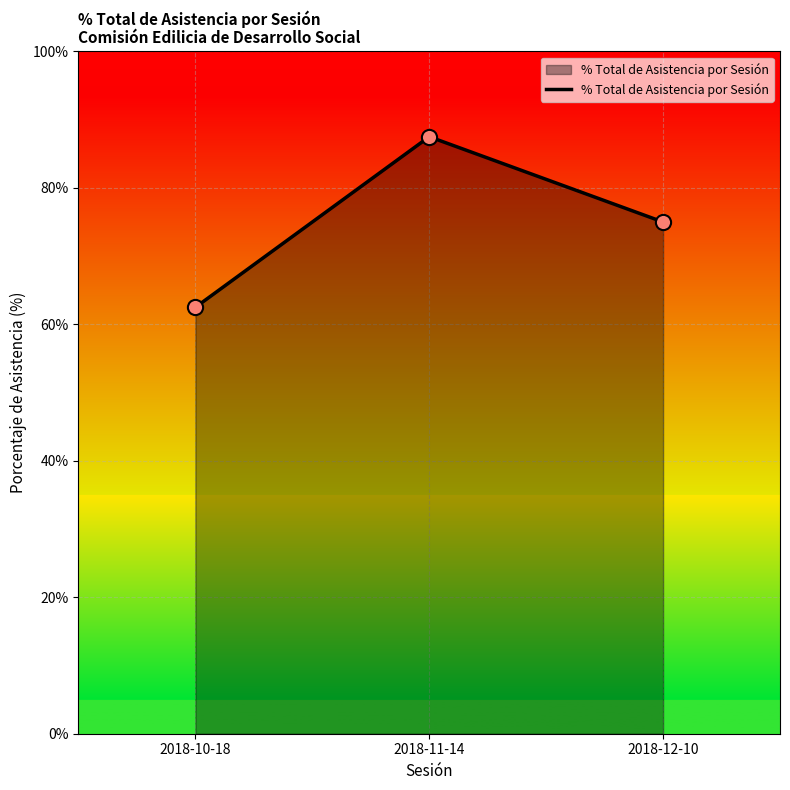

Which has a higher value, 2018-11-14 or 2018-10-18?

2018-11-14